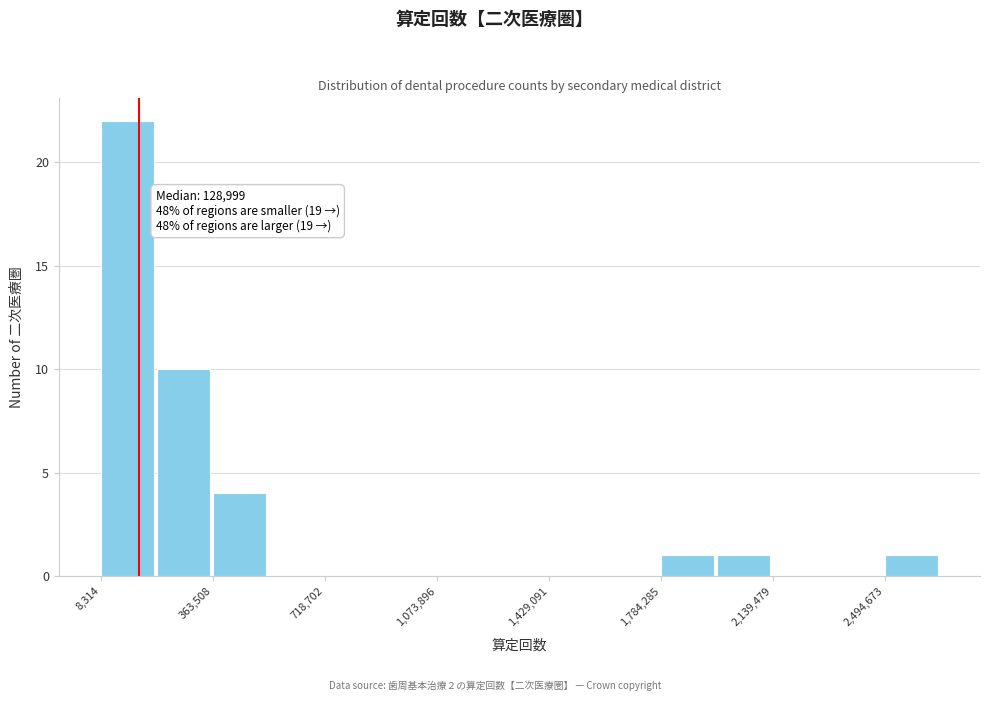

Read against the x-axis, roughly where is the centre of the tallest bar?

100000